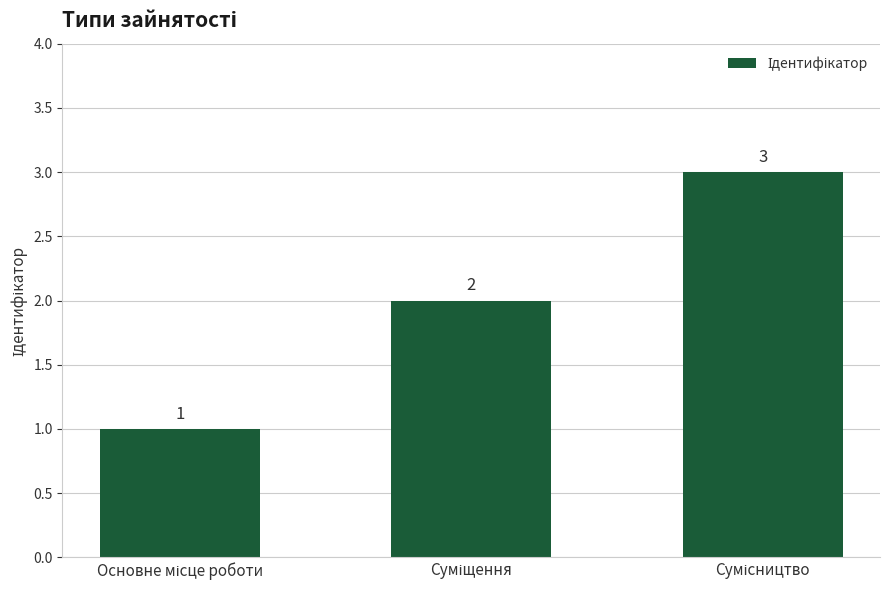

What is the greatest value displayed?

3